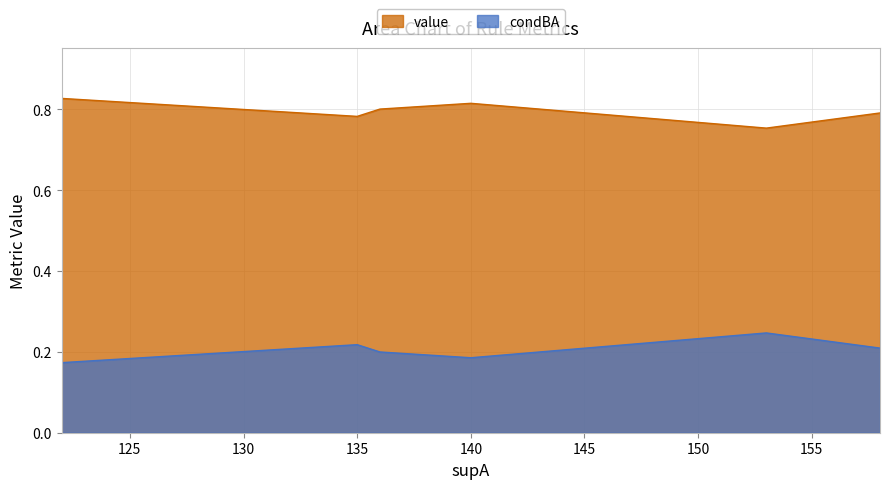

Reading left to right, extract all data points from this chart.

value: 122=0.8	135=0.8	136=0.8	140=0.8	153=0.8	158=0.8
condBA: 122=0.2	135=0.2	136=0.2	140=0.2	153=0.2	158=0.2